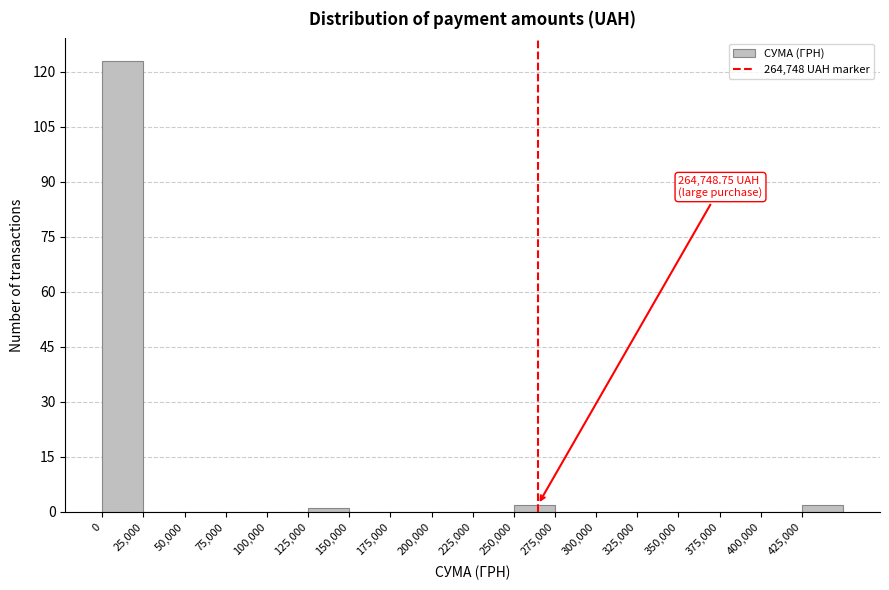

Over which range of the x-axis is the bar tallest?

0 to 25000